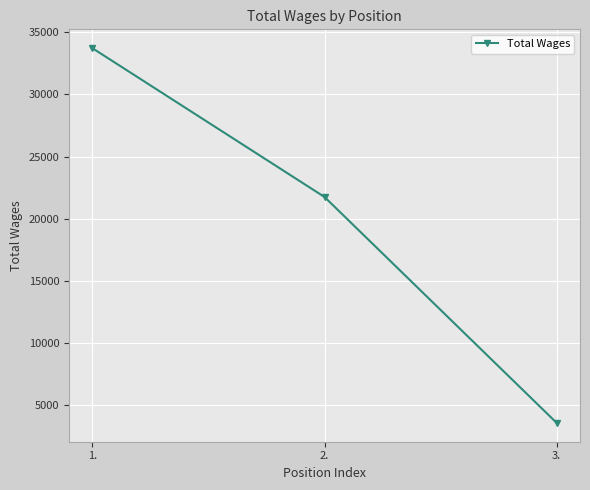

List the labels in order of value, smallest first.

3., 2., 1.